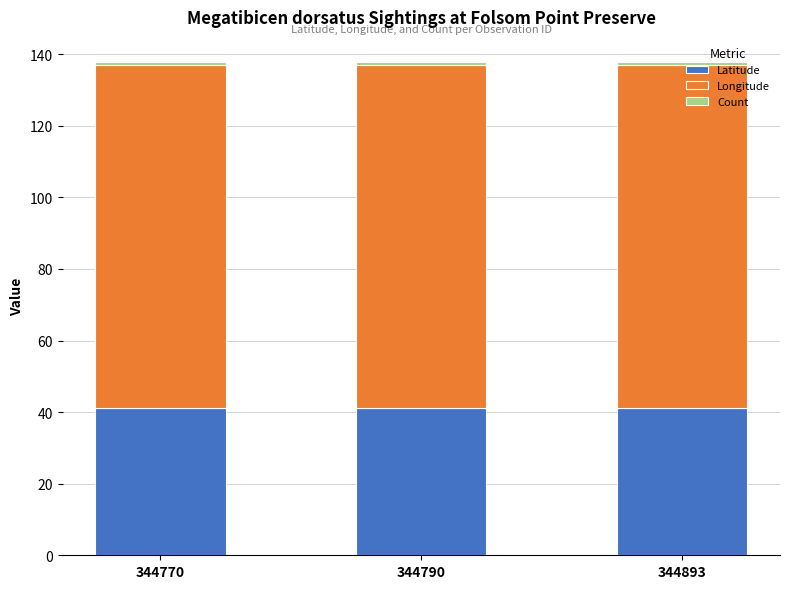

What is the maximum value for Latitude?

41.2